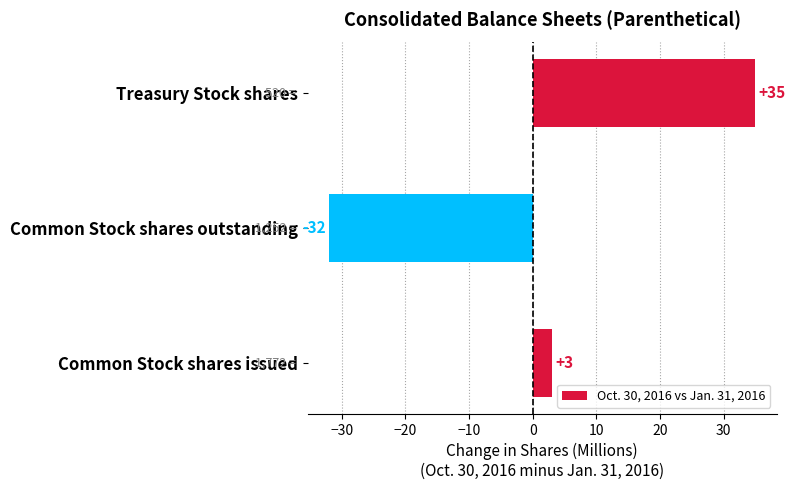

Read the value at Common Stock shares issued.

3